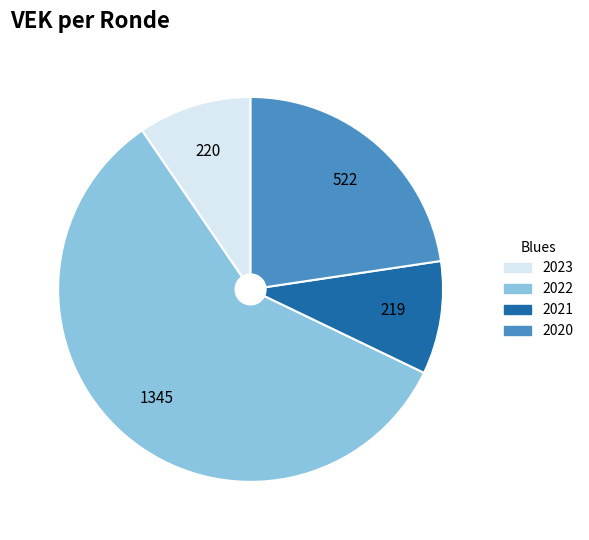

Is there a majority slice in this chart?

Yes